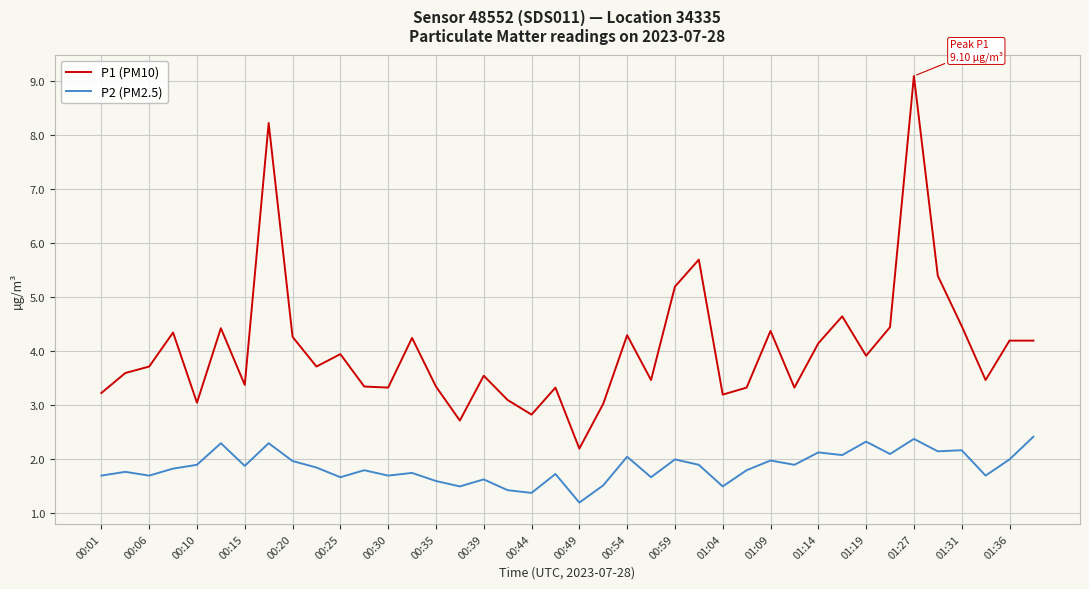

What is the highest value of the P2 (PM2.5) series?

2.4